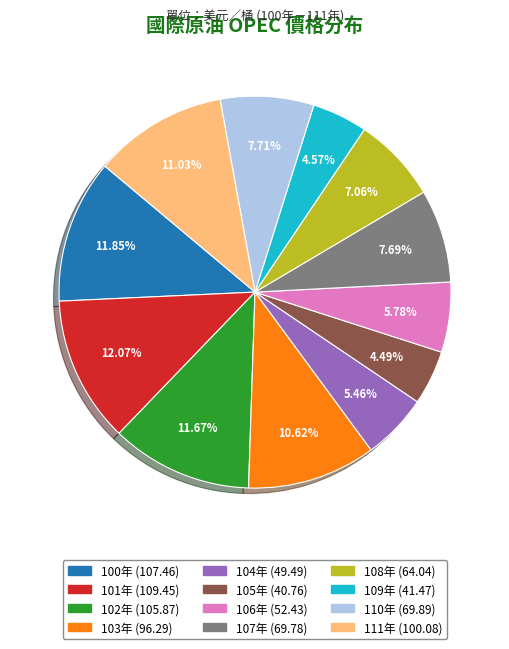

Between 107年 and 109年, which is larger?

107年